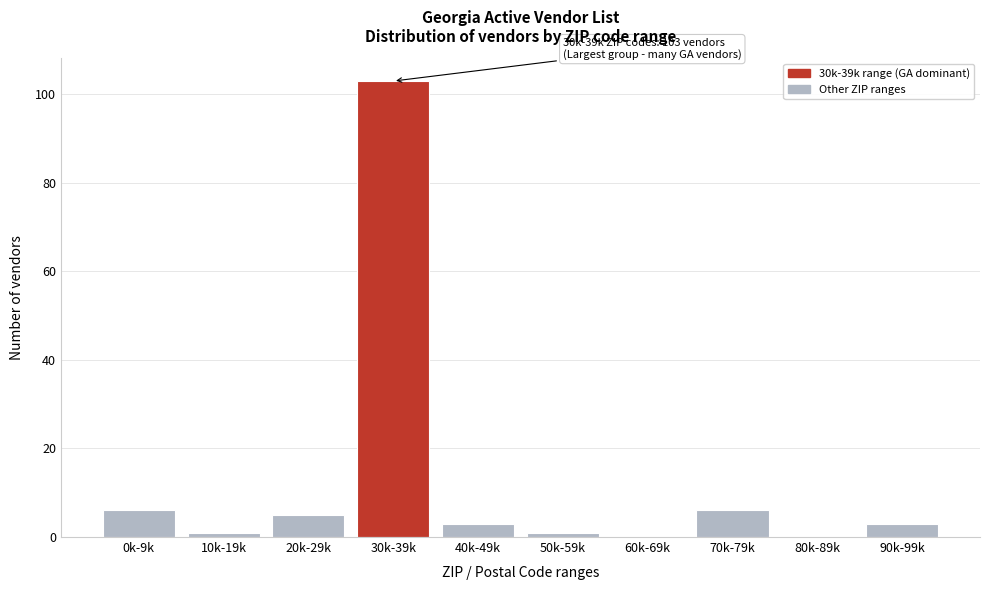

Reading left to right, what are all the values shown in this chart?

0k-9k=6	10k-19k=1	20k-29k=5	30k-39k=103	40k-49k=3	50k-59k=1	60k-69k=0	70k-79k=6	80k-89k=0	90k-99k=3